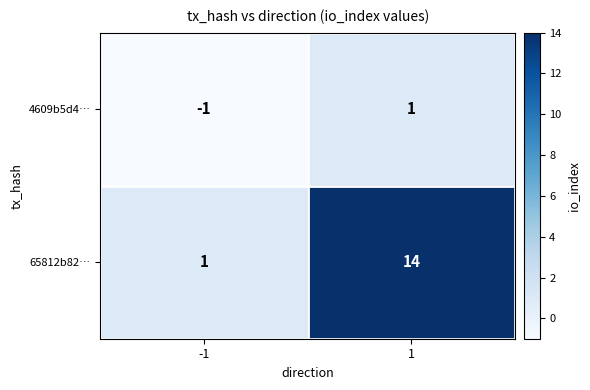

How many categories are shown in the chart?

2